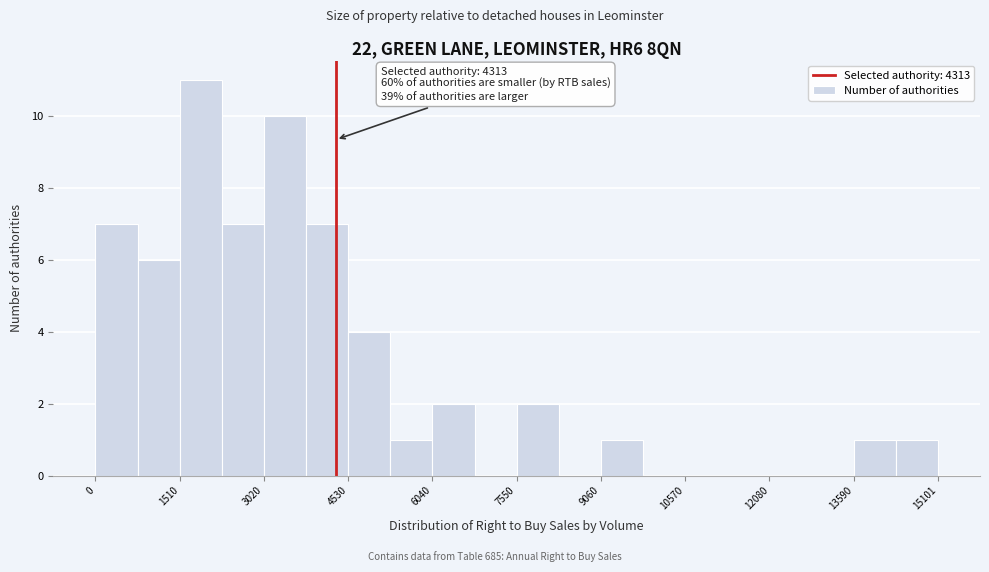

Around what value on the x-axis is the tallest bar? Give the approximate position of its centre, as read against the axis.

1800